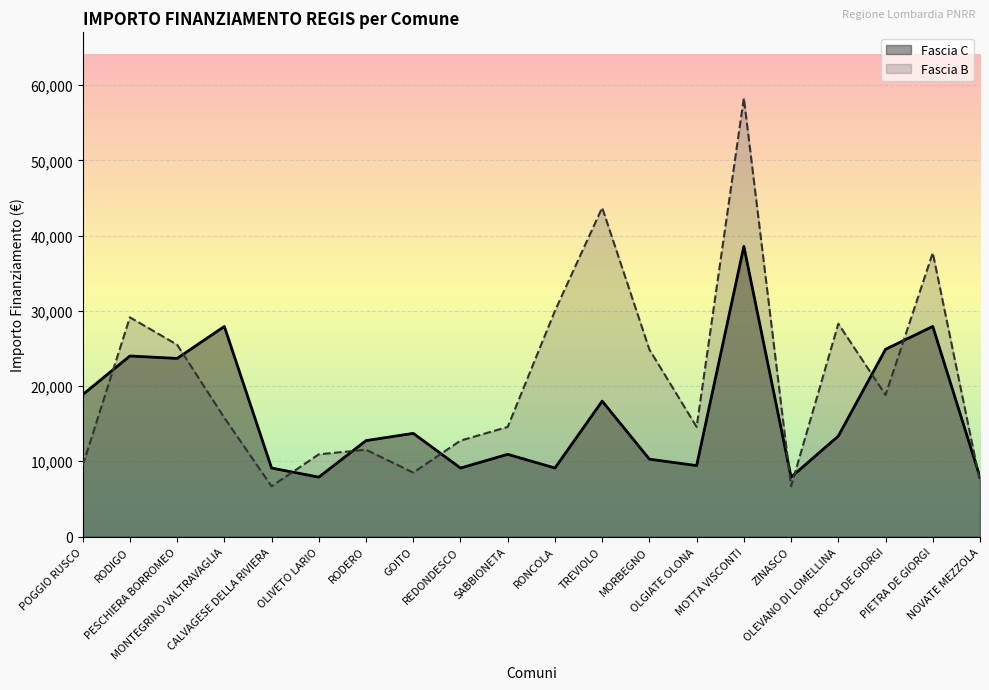

The value of Fascia B at MOTTA VISCONTI is 81011. True or false?

False